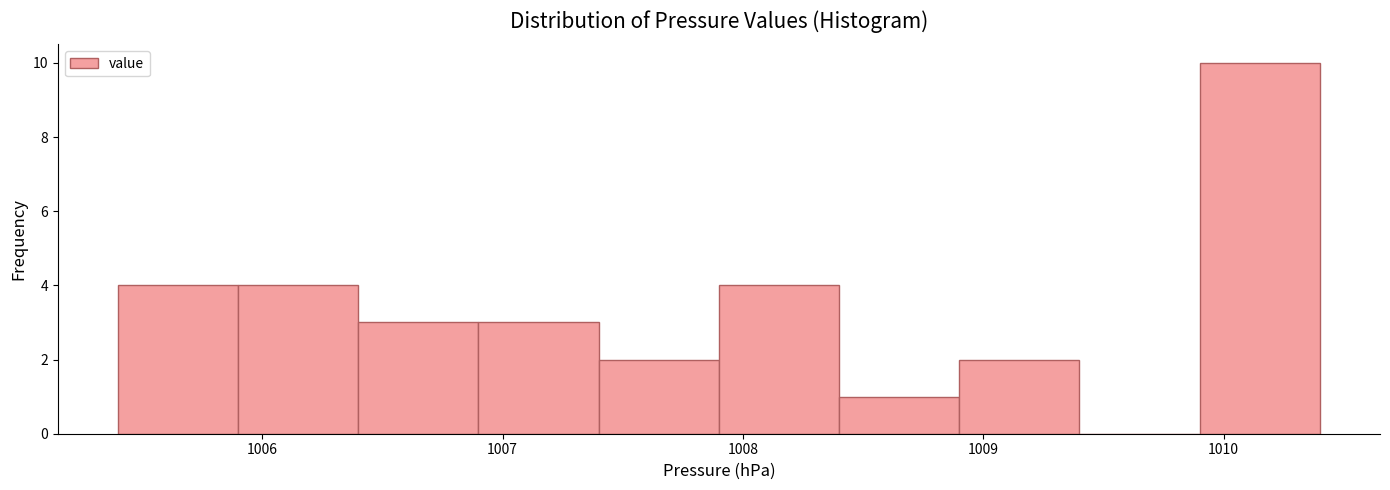

Reading left to right, transcribe this chart: for each bar, give the range it covers on the x-axis and its height. The values are not printed on the chart, so give them approximately, as read against the axis.

1005.4 to 1005.9: 4
1005.9 to 1006.4: 4
1006.4 to 1006.9: 3
1006.9 to 1007.4: 3
1007.4 to 1007.9: 2
1007.9 to 1008.4: 4
1008.4 to 1008.9: 1
1008.9 to 1009.4: 2
1009.4 to 1009.9: 0
1009.9 to 1010.4: 10